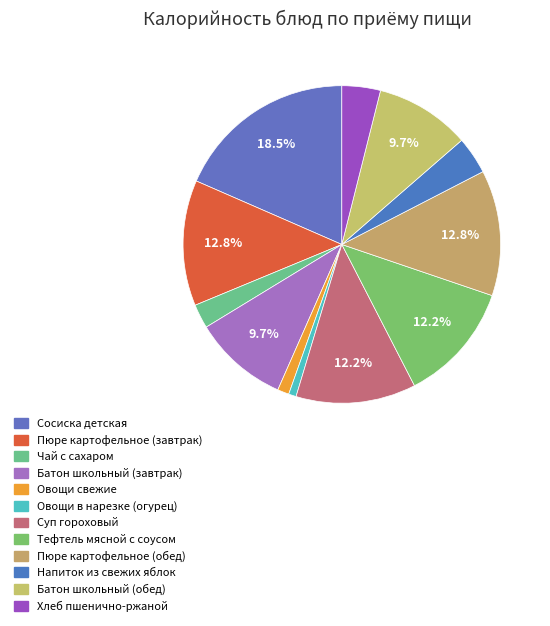

The Хлеб пшенично-ржаной slice represents 4% of the pie. True or false?

True